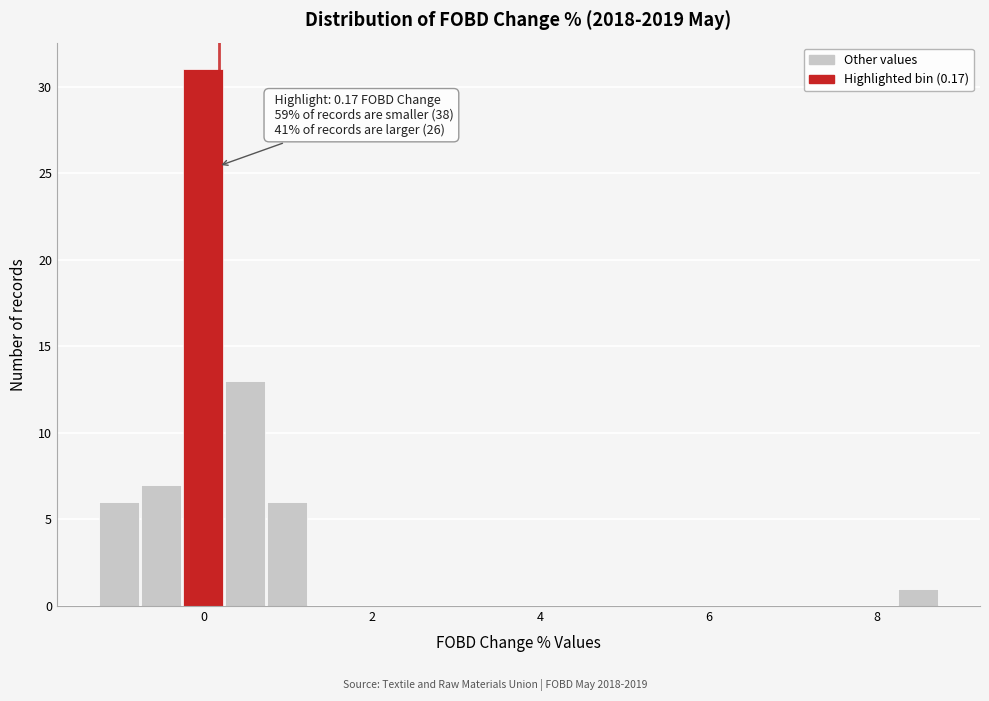

Read against the x-axis, roughly where is the centre of the tallest bar?

0.0